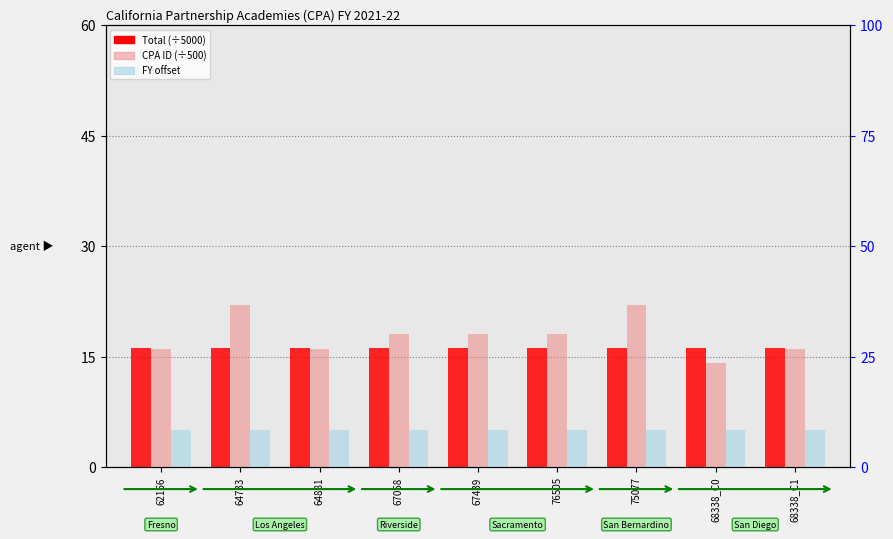

At 64881, list the series in order from smallest to largest.

FY offset (×5), CPA ID (÷500), Total (÷5000)